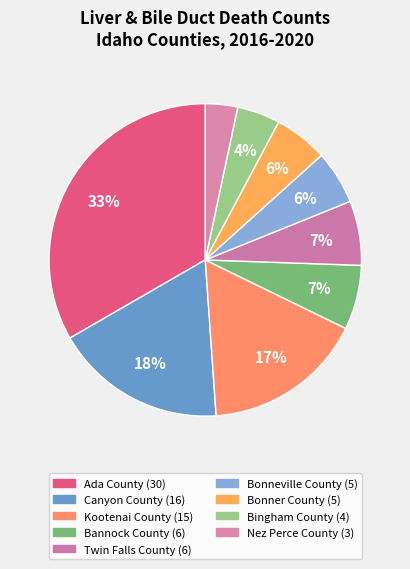

Which slice is the largest?

Ada County